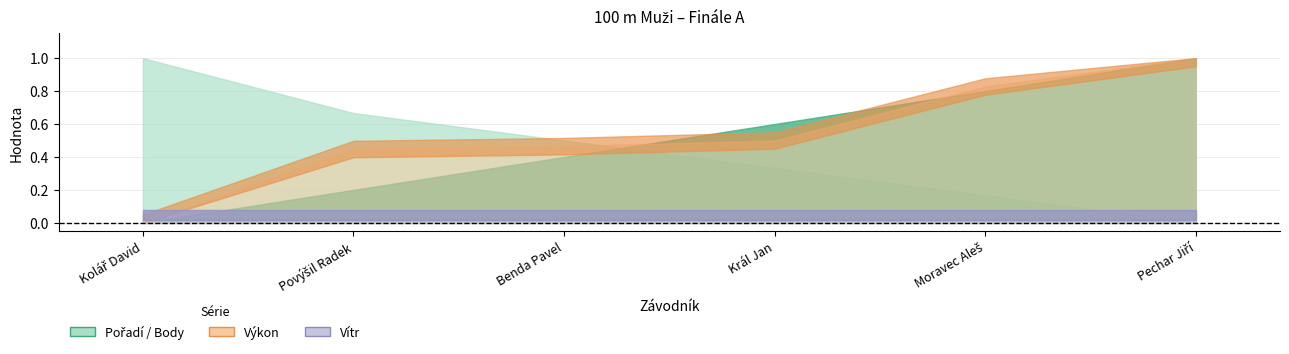

Reading left to right, list all the values displayed in this chart.

Pořadí: Kolář David=1.0	Povýšil Radek=2.0	Benda Pavel=3.0	Král Jan=4.0	Moravec Aleš=5.0	Pechar Jiří=6.0
Výkon: Kolář David=10.8	Povýšil Radek=11.1	Benda Pavel=11.1	Král Jan=11.1	Moravec Aleš=11.3	Pechar Jiří=11.4
Body: Kolář David=11.0	Povýšil Radek=9.0	Benda Pavel=8.0	Král Jan=7.0	Moravec Aleš=6.0	Pechar Jiří=5.0
Vítr: Kolář David=0.1	Povýšil Radek=0.1	Benda Pavel=0.1	Král Jan=0.1	Moravec Aleš=0.1	Pechar Jiří=0.1